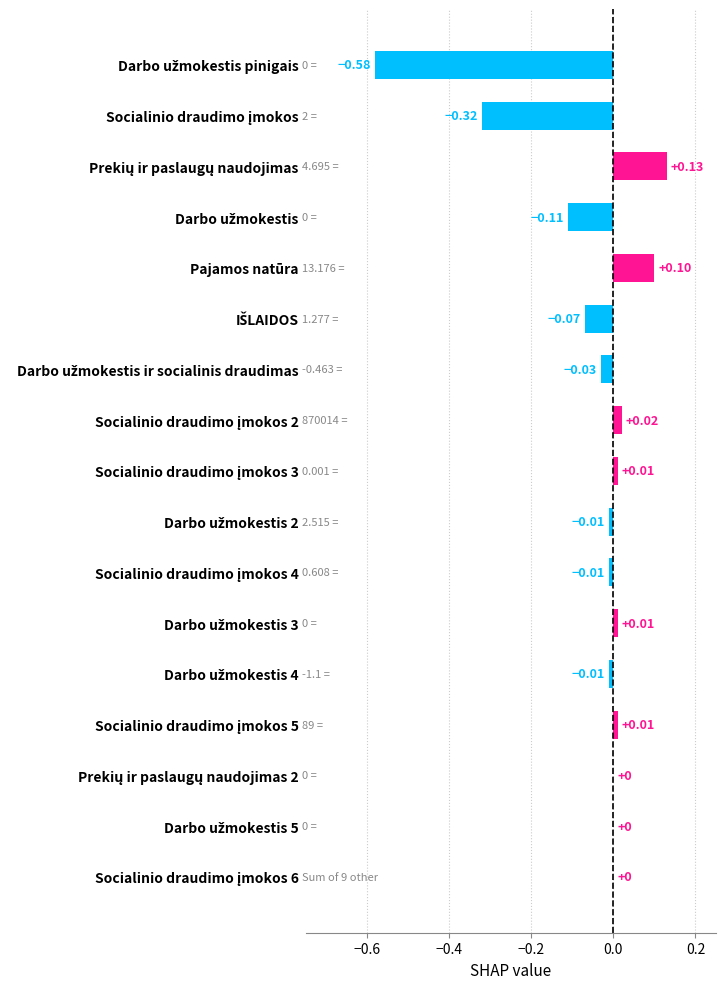

How many data points does each series have?

17